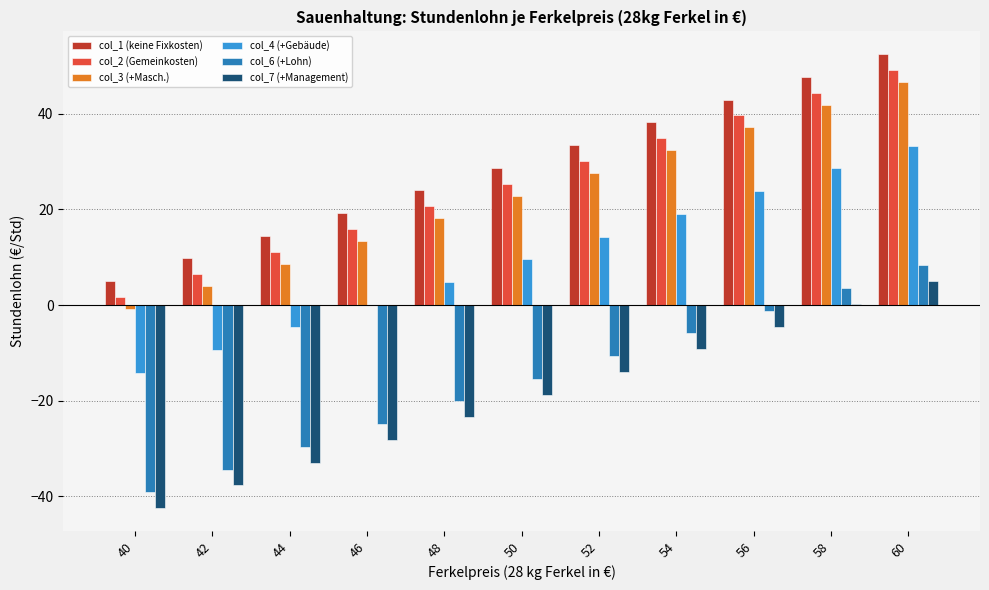

What is the maximum value for col_4 (+Gebäude)?

33.3